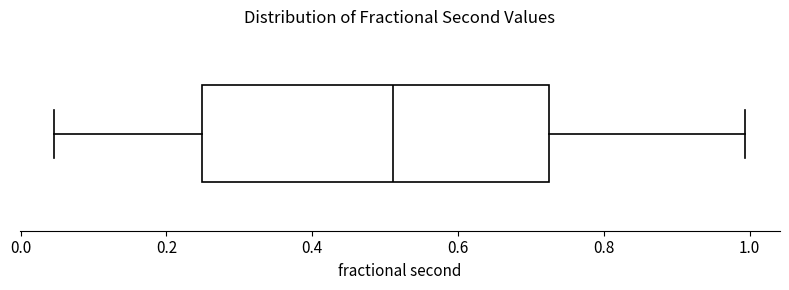

Transcribe this box plot: give where the median line is, the range the box spans, and where the two whiskers end, as read against the x-axis. The values are not printed on the chart, so give them approximately, as read against the axis.

median 0.52, box 0.24 to 0.72, whiskers 0.04 to 1.00